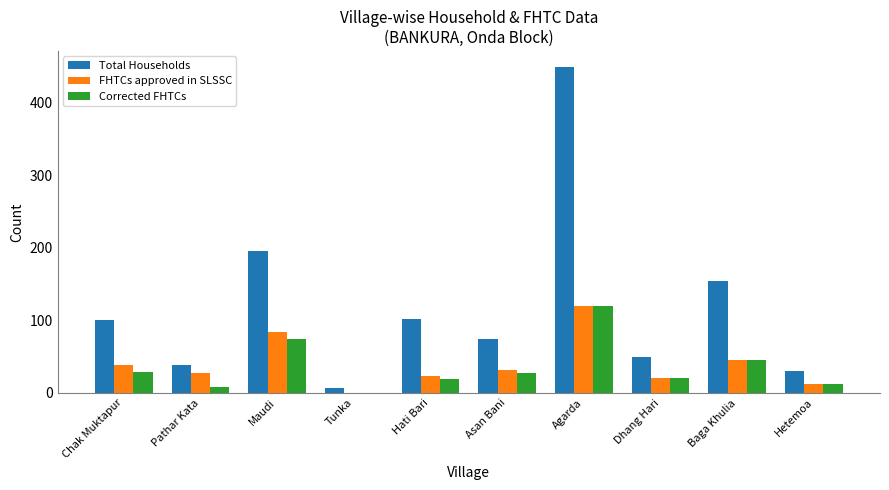

How many groups of bars are there?

10